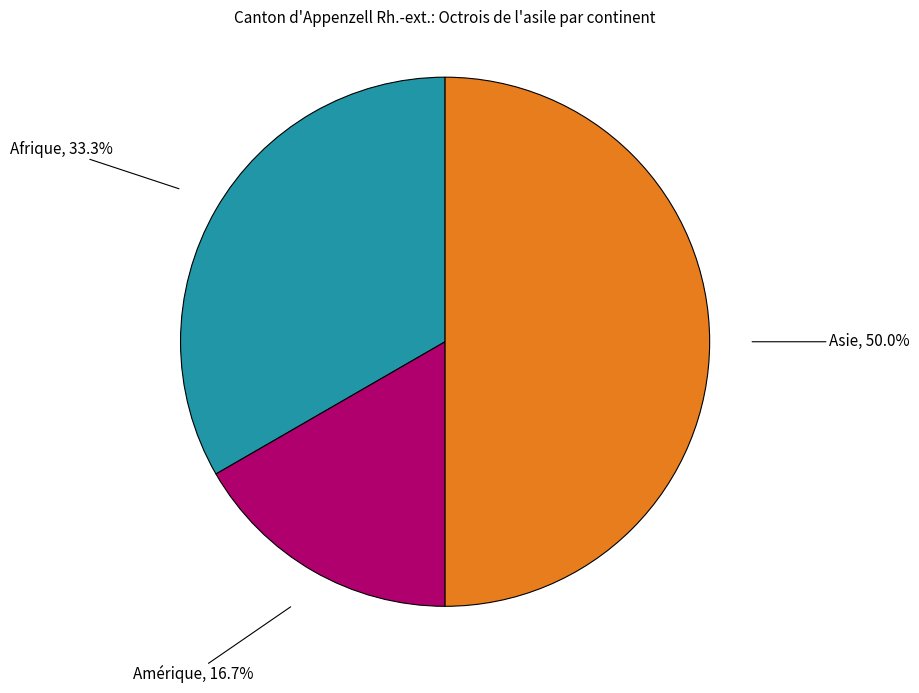

Does Amérique represent more than half of the total?

No